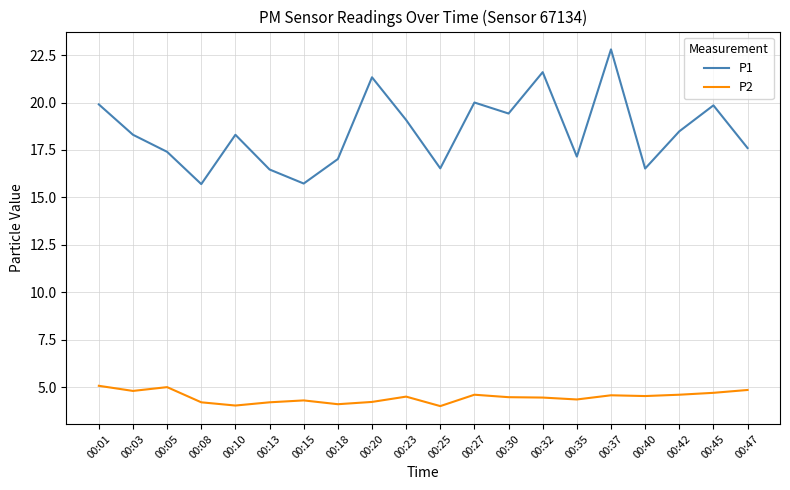

True or false: P2 and P1 intersect in this chart.

False